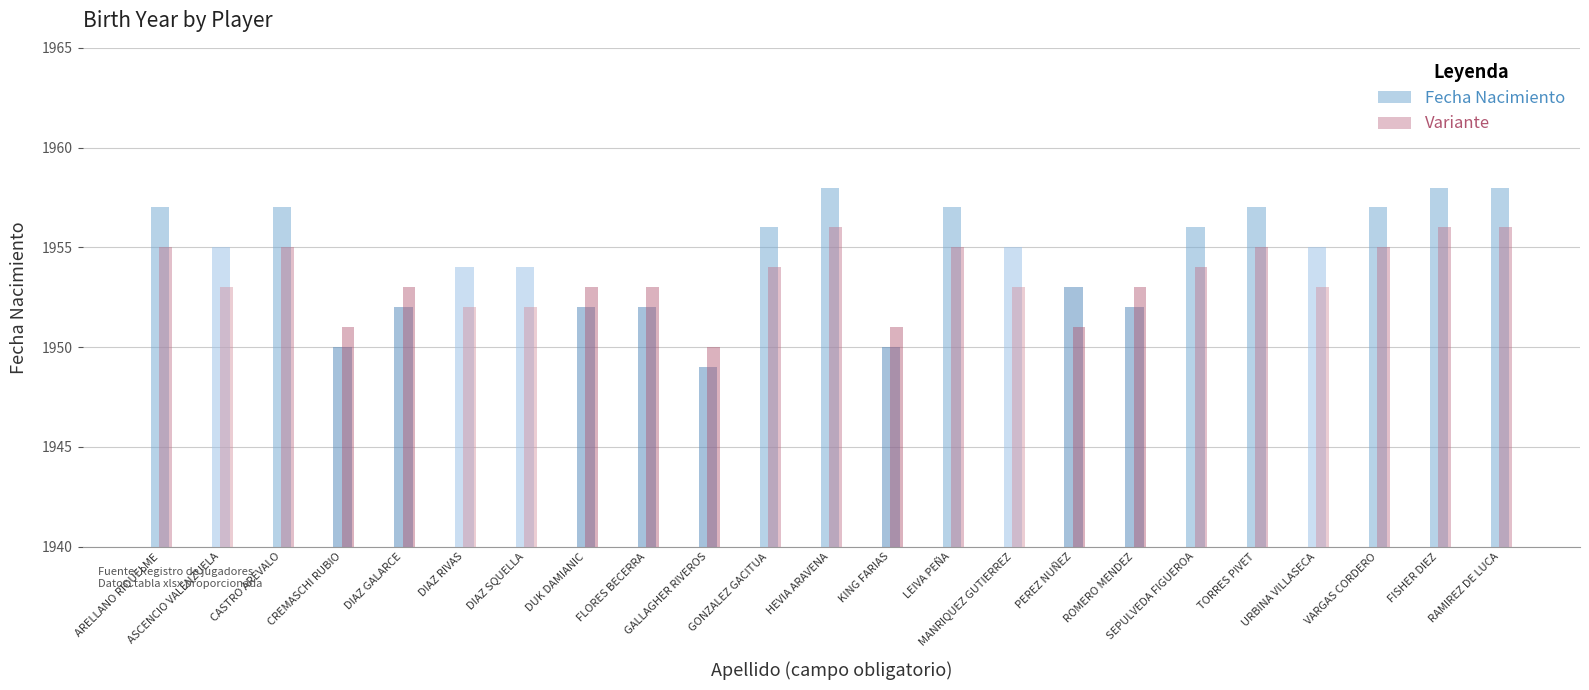

How many bars are there in each group?

2